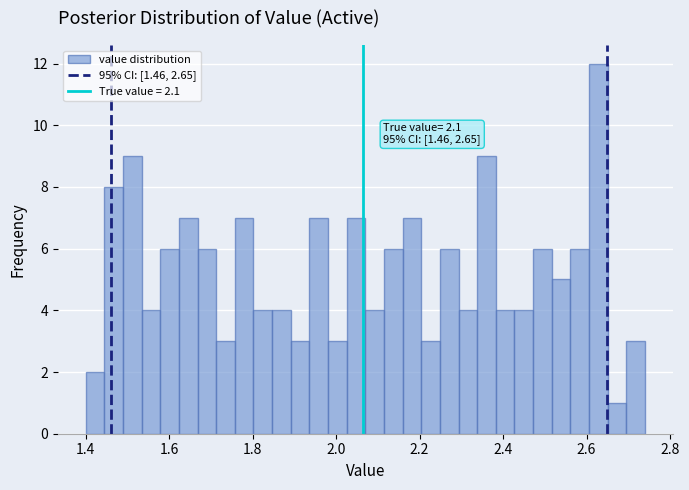

Read against the x-axis, roughly where is the centre of the tallest bar?

2.62